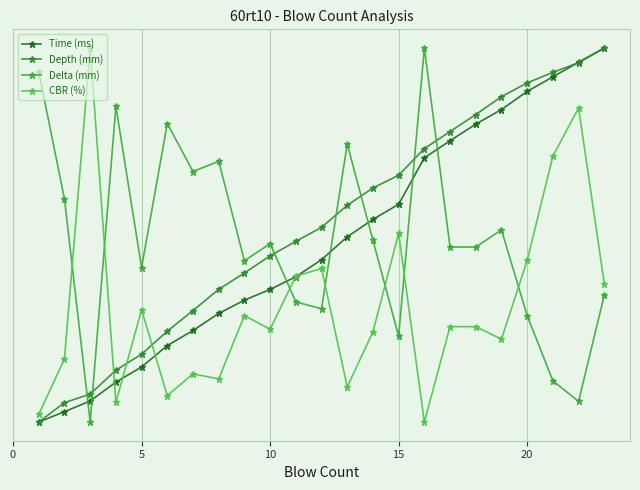

What are all the series names shown in the legend?

Time (ms), Depth (mm), Delta (mm), CBR (%)